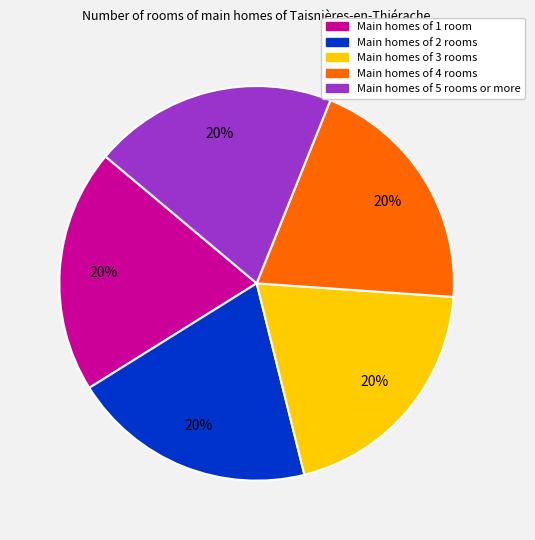

Is there any slice that represents more than half of the pie?

No